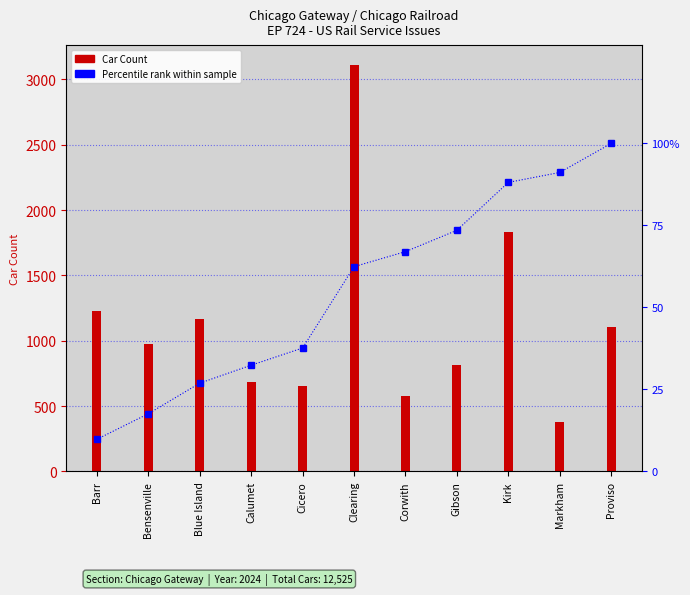

At which category does the chart reach its minimum across all series?

Barr